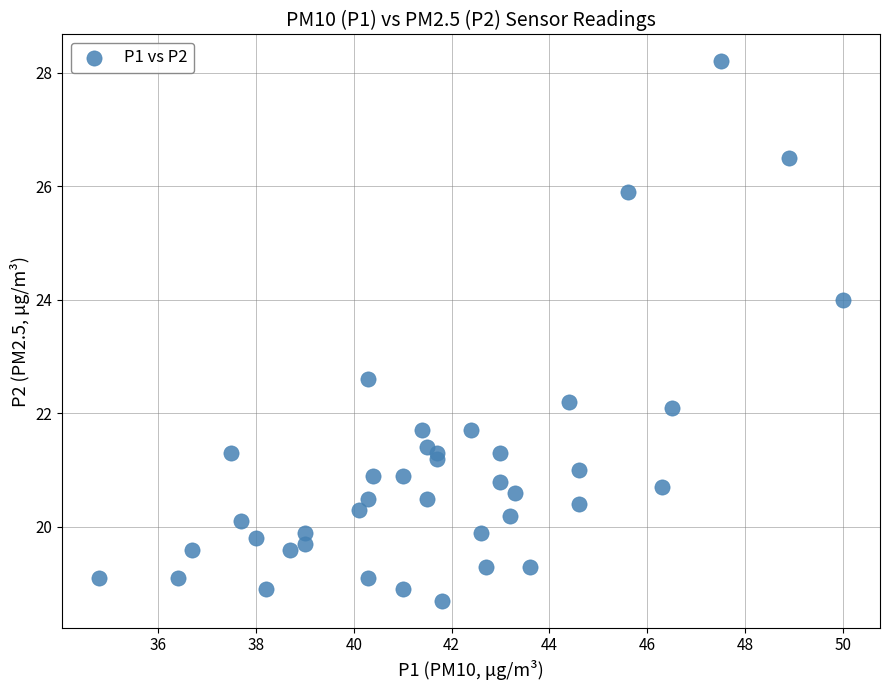

What Y value in the scatter plot is closest to 23?

22.6